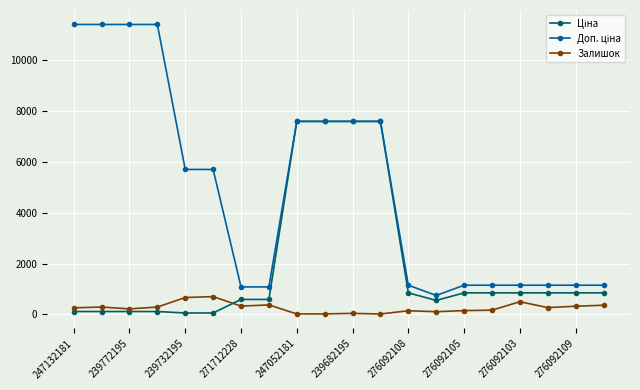

What is the maximum value shown in the chart?

11410.0